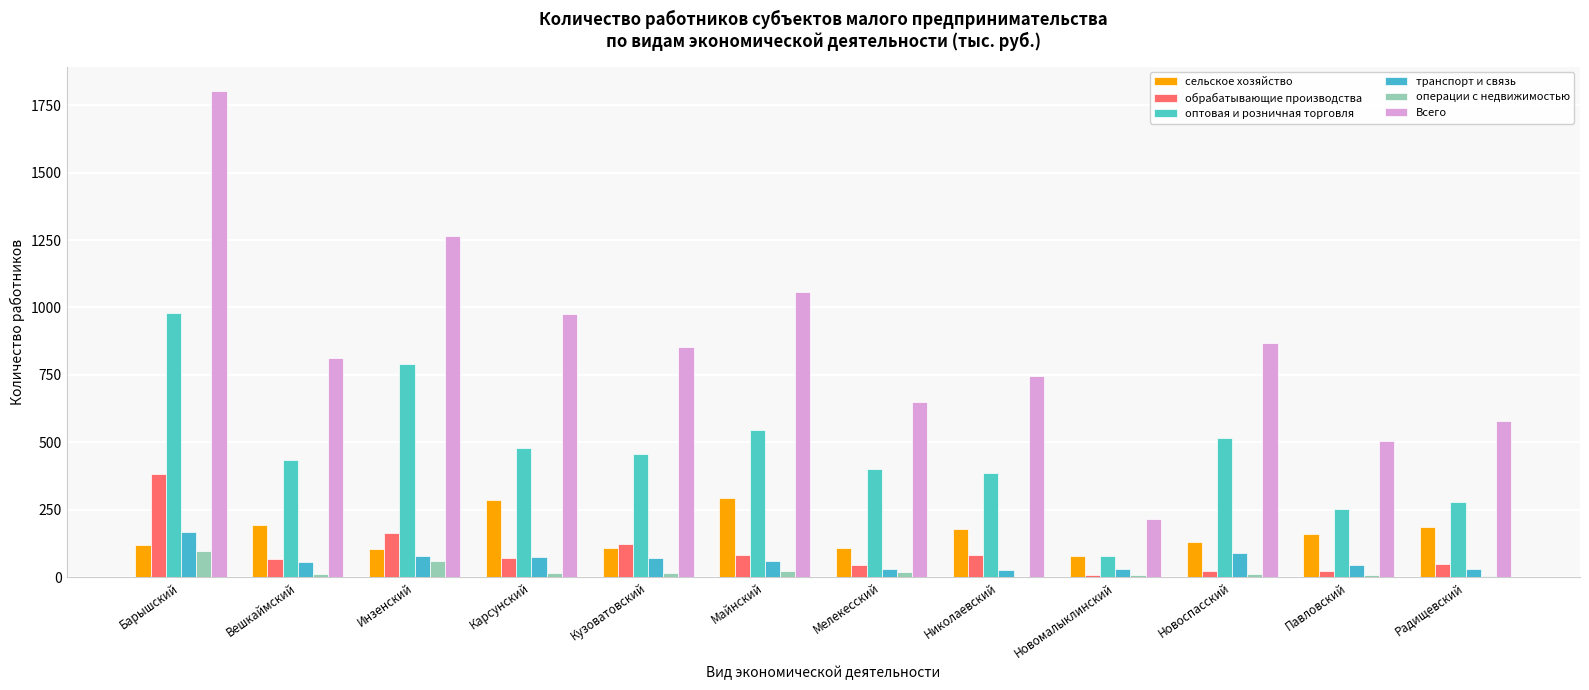

Which category has the lowest value in the оптовая и розничная торговля series?

Новомалыклинский